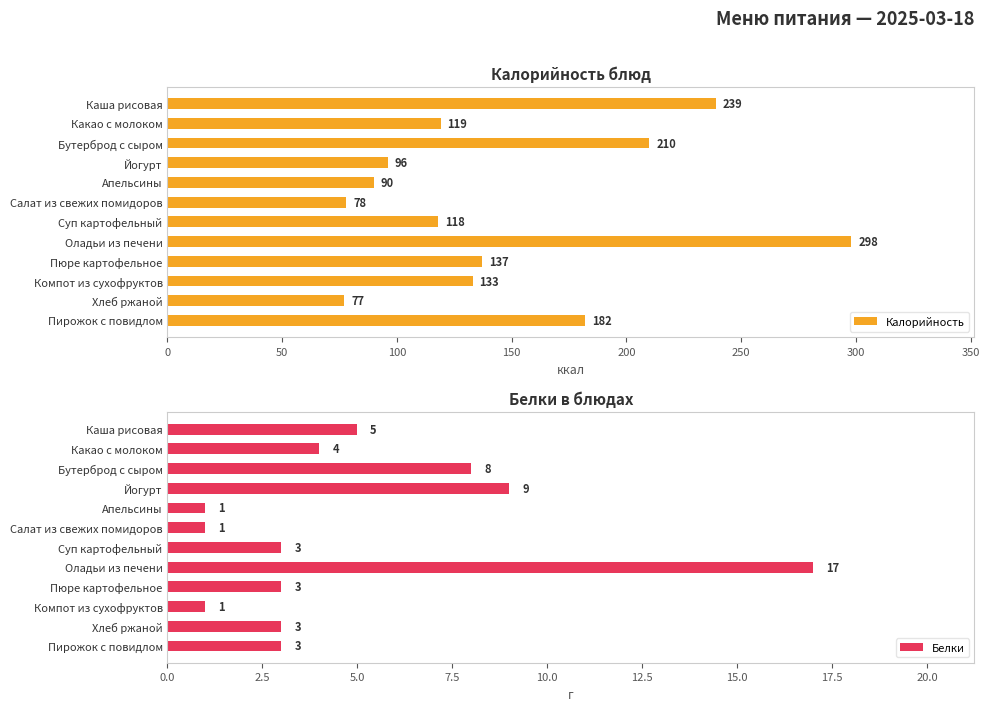

What is the value of the Белки bar at the 5th from the left?

1